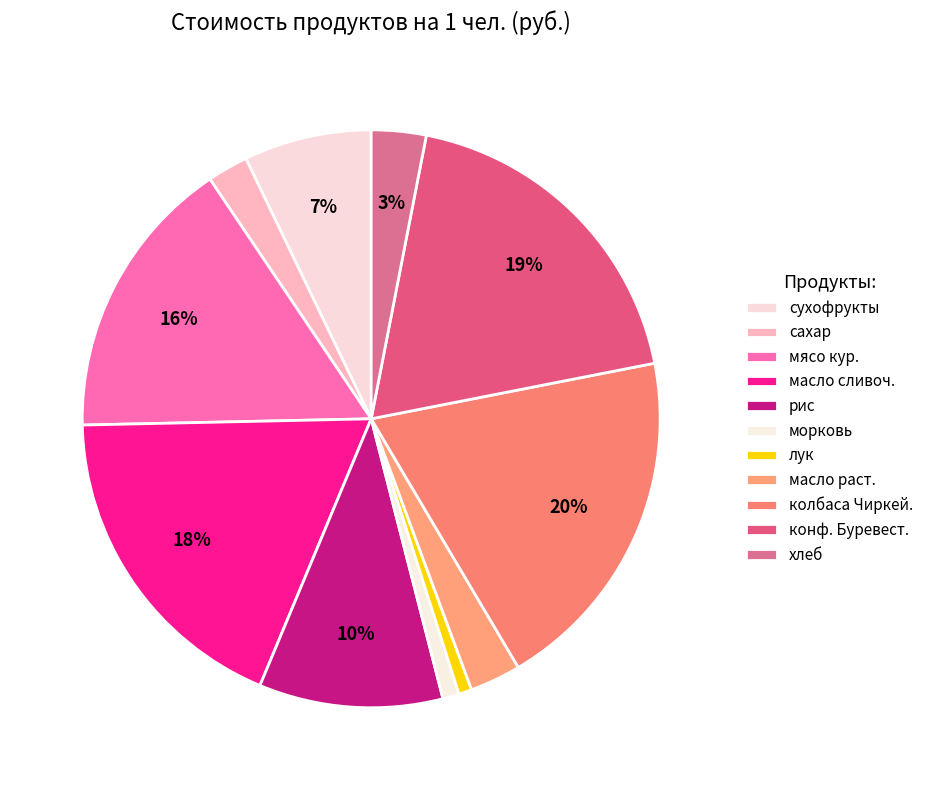

Is there a majority slice in this chart?

No